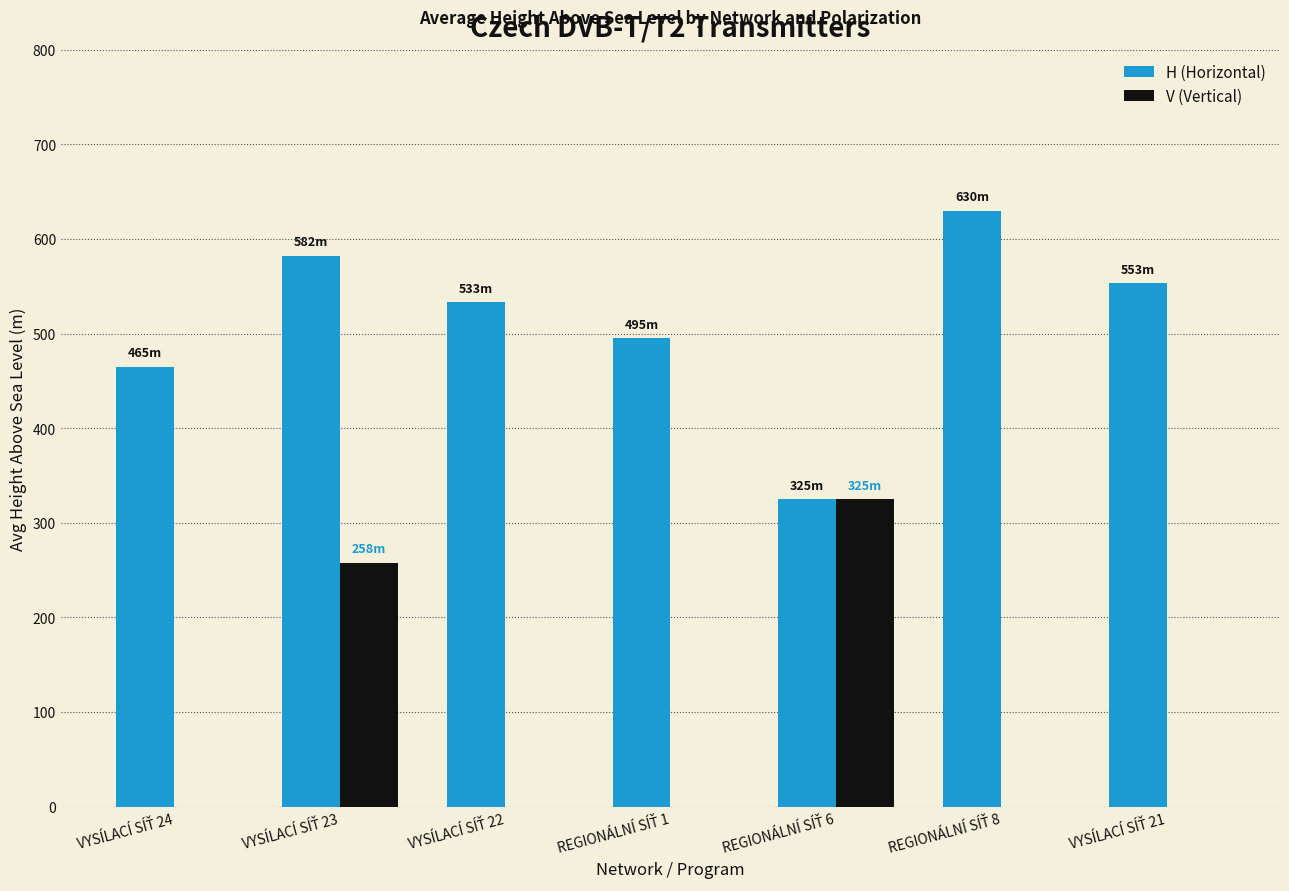

How many categories are shown in the chart?

7